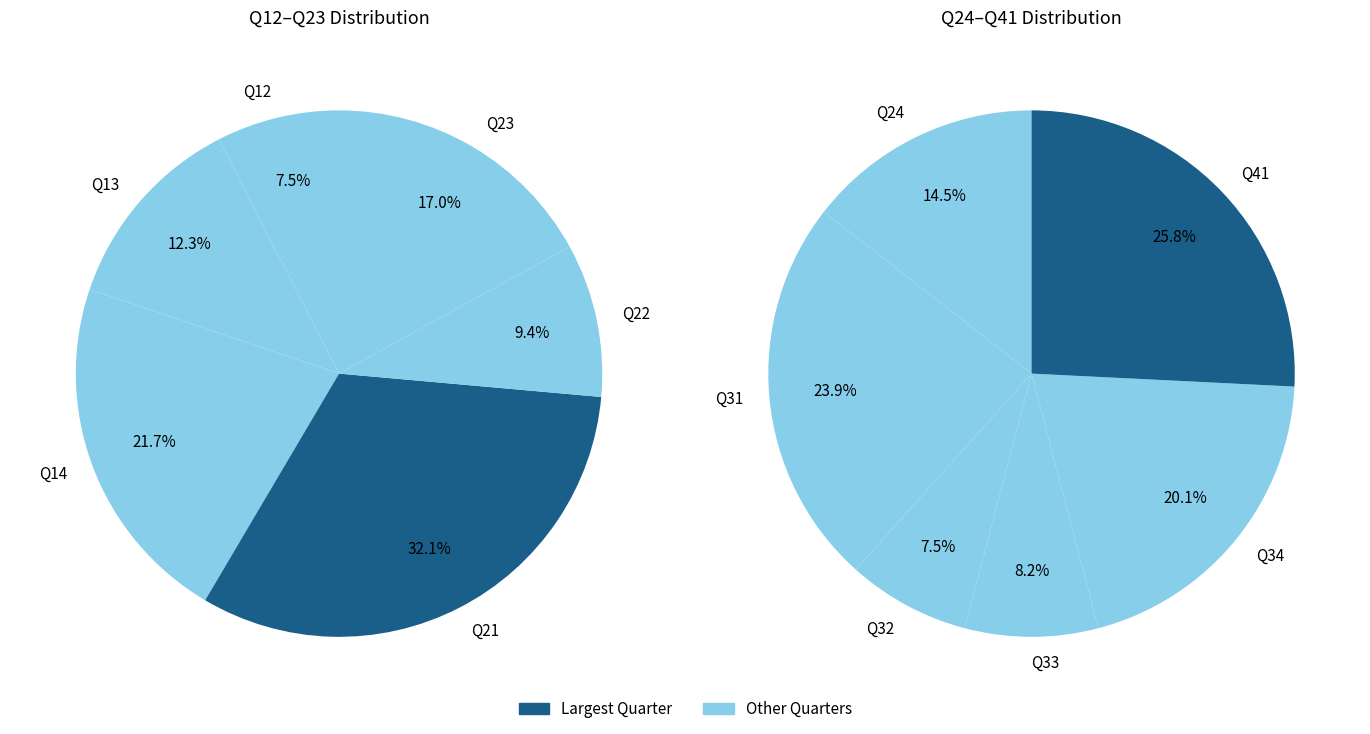

Is there any slice that represents more than half of the pie?

No